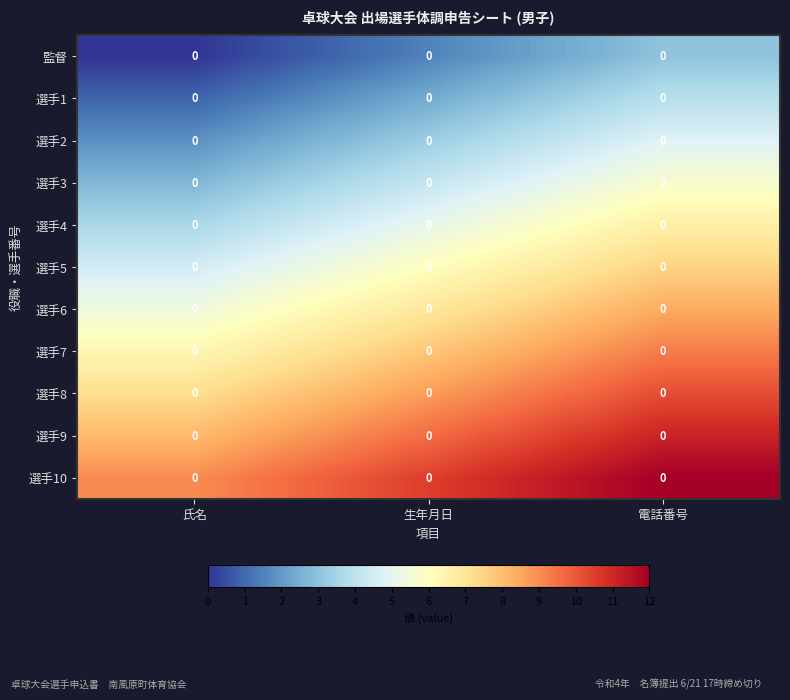

Rank the series at 電話番号 from highest to lowest value.

選手10, 選手9, 選手8, 選手7, 選手6, 選手5, 選手4, 選手3, 選手2, 選手1, 監督